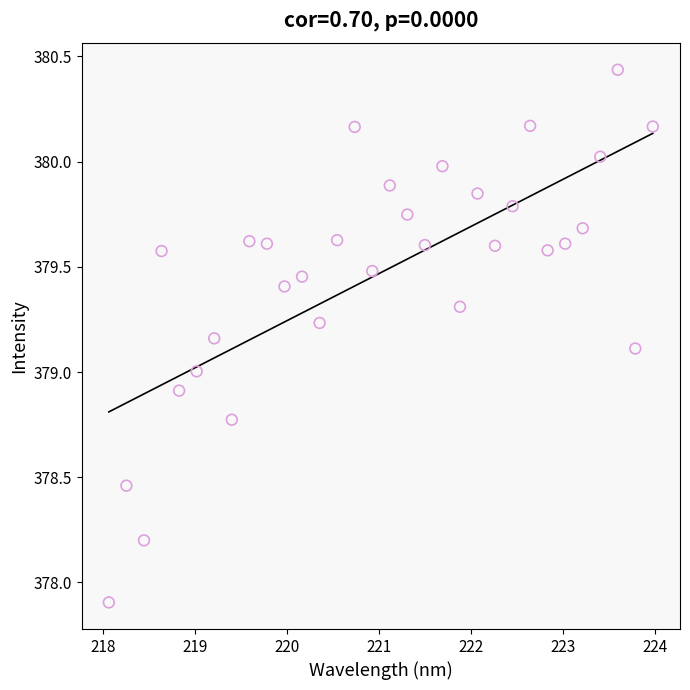

What is the range of Y values (max minus min)?

2.5